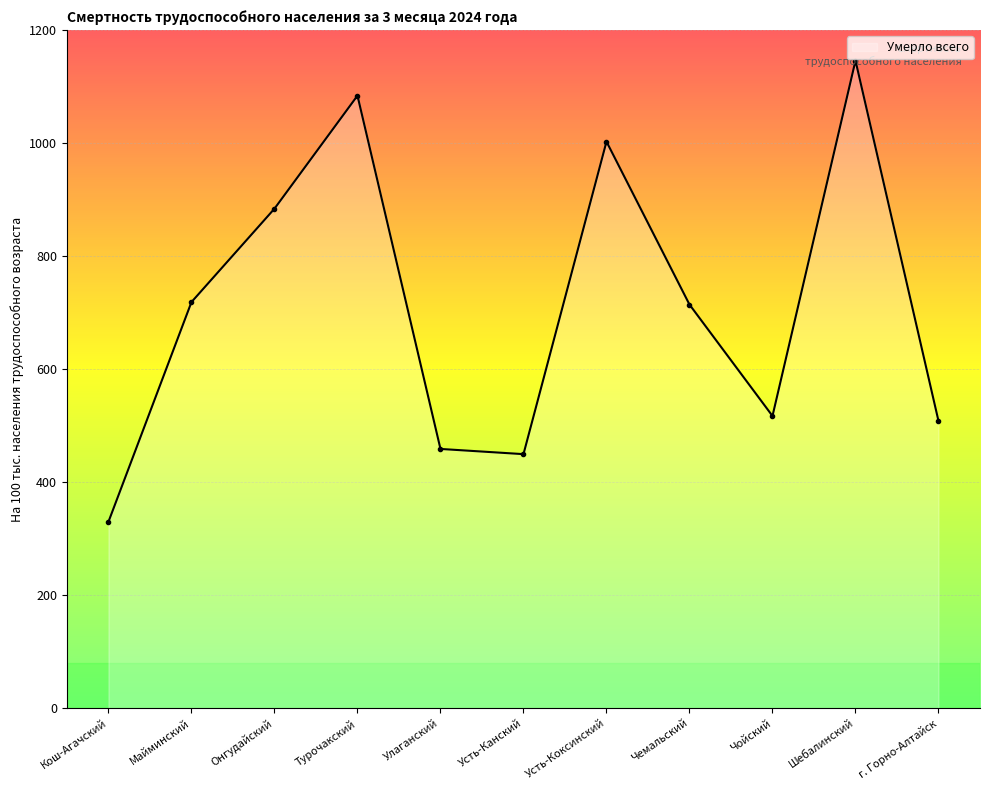

Which has a higher value, Усть-Канский or Шебалинский?

Шебалинский